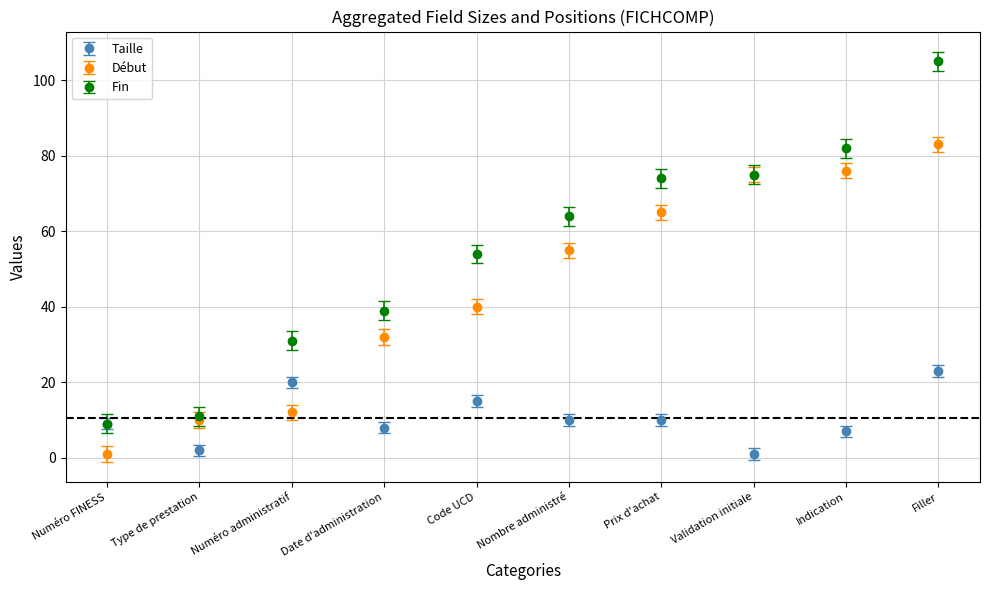

How many series are shown in this chart?

3